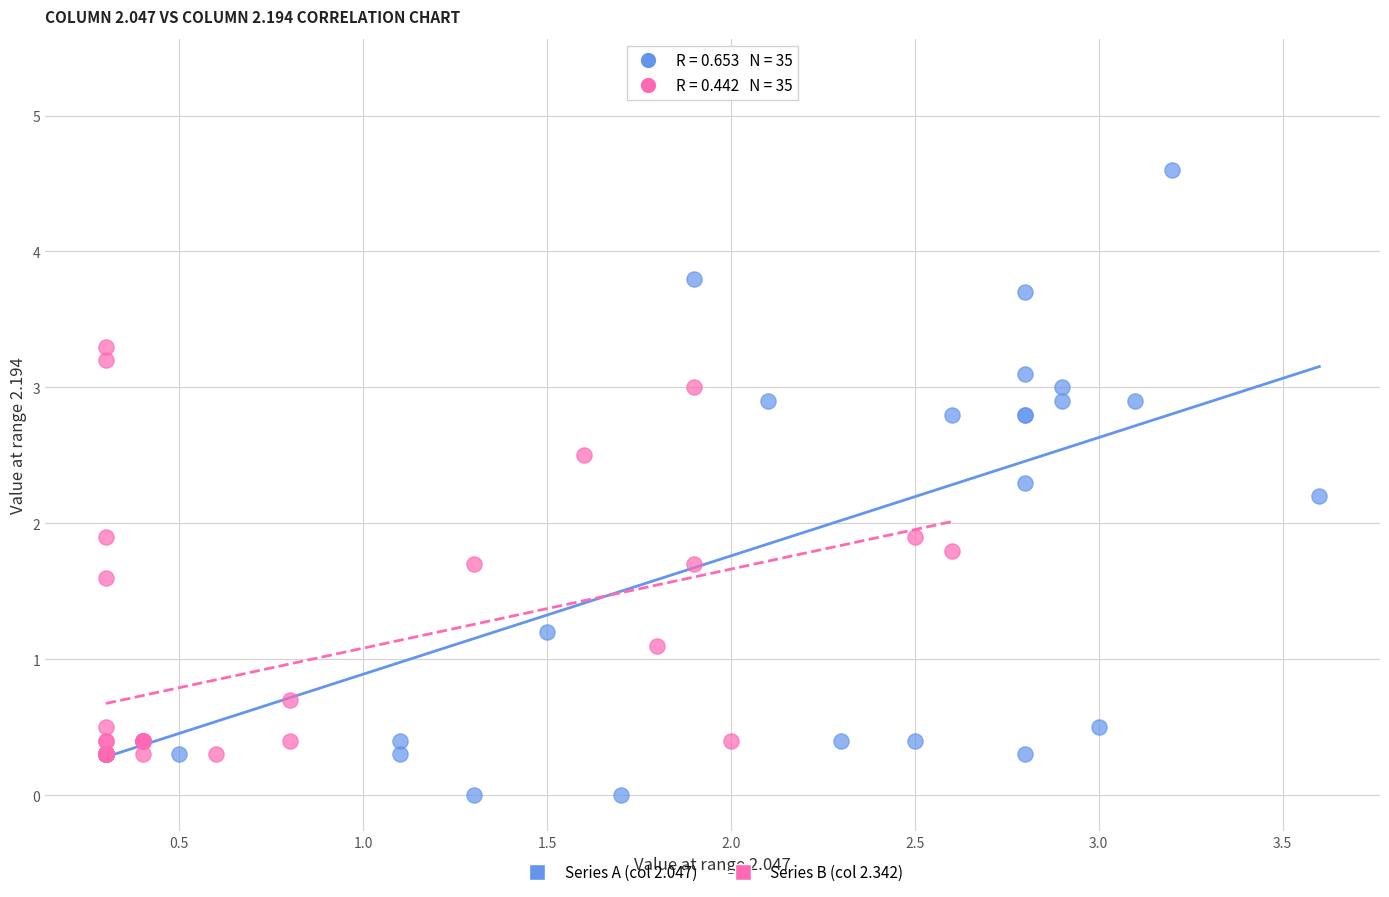

Which series has the widest spread of Y values?

Series A (col 2.047)